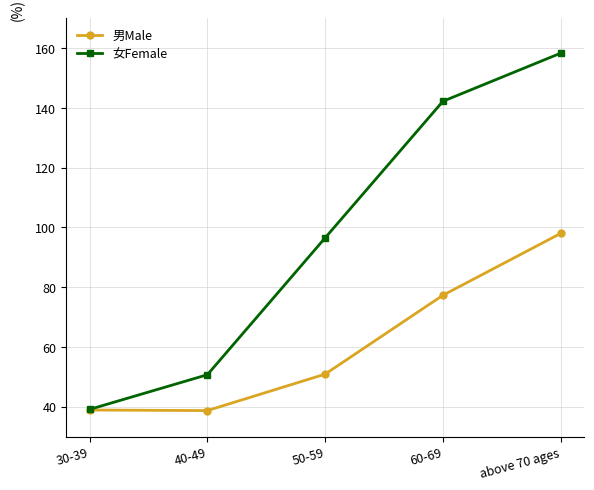

At which label does 女Female reach its peak?

above 70 ages